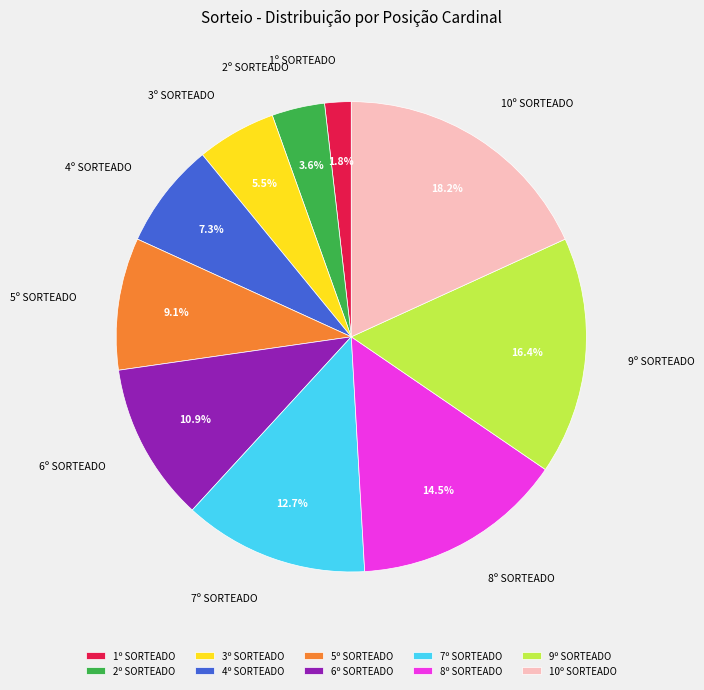

Approximately how many times larger is the value at 3º SORTEADO compared to 5º SORTEADO?

0.6